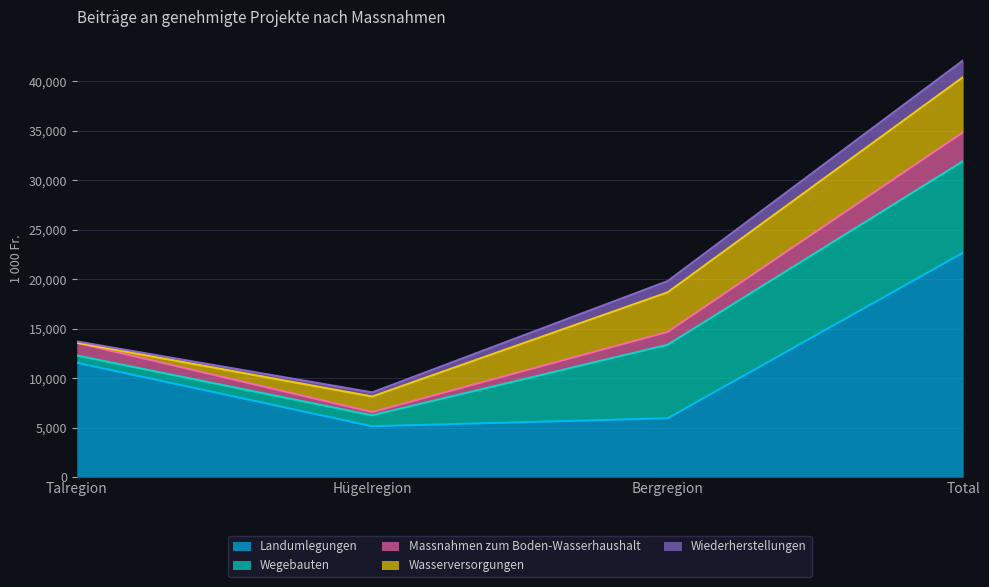

What value does the Wasserversorgungen series have at Hügelregion?

1573